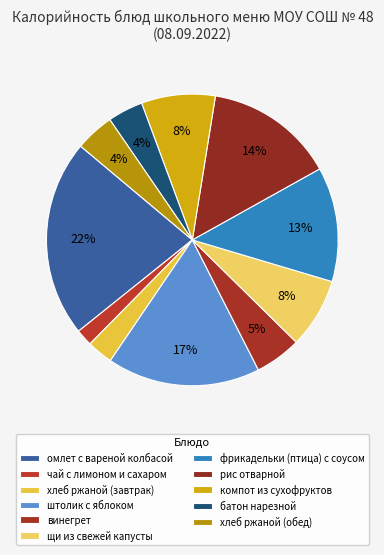

Which slice is the largest?

омлет с вареной колбасой